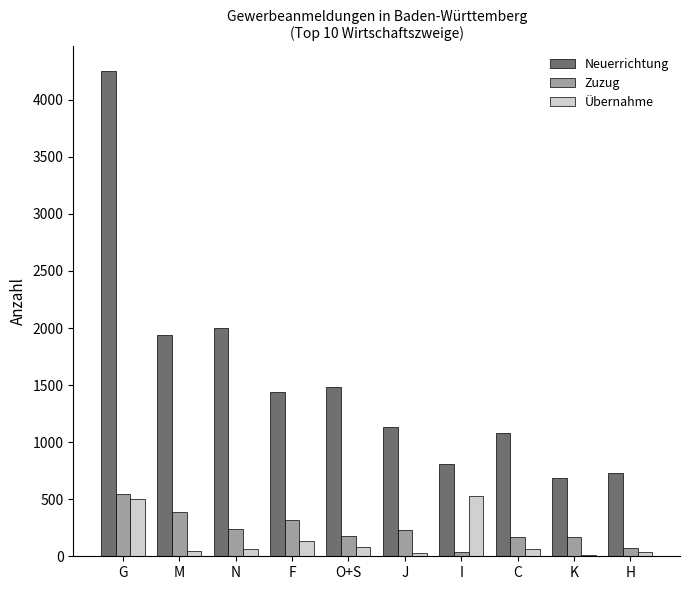

Rank the categories by Neuerrichtung value from highest to lowest.

G, N, M, O+S, F, J, C, I, H, K